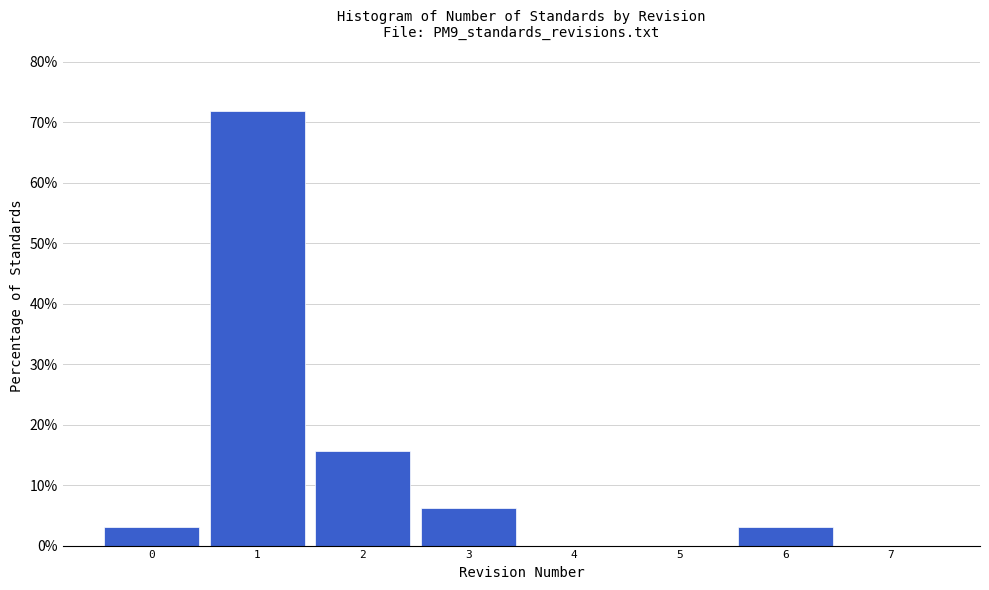

Reading left to right, list every bar in this chart as the range it spans on the x-axis followed by its height. The values are not printed on the chart, so give them approximately, as read against the axis.

-0.5 to 0.5: 3
0.5 to 1.5: 72
1.5 to 2.5: 16
2.5 to 3.5: 6
3.5 to 4.5: 0
4.5 to 5.5: 0
5.5 to 6.5: 3
6.5 to 7.5: 0